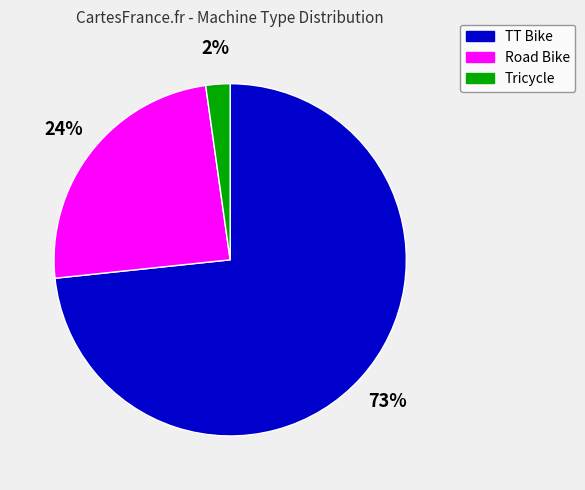

Combined, do TT Bike and Tricycle account for over 50%?

Yes